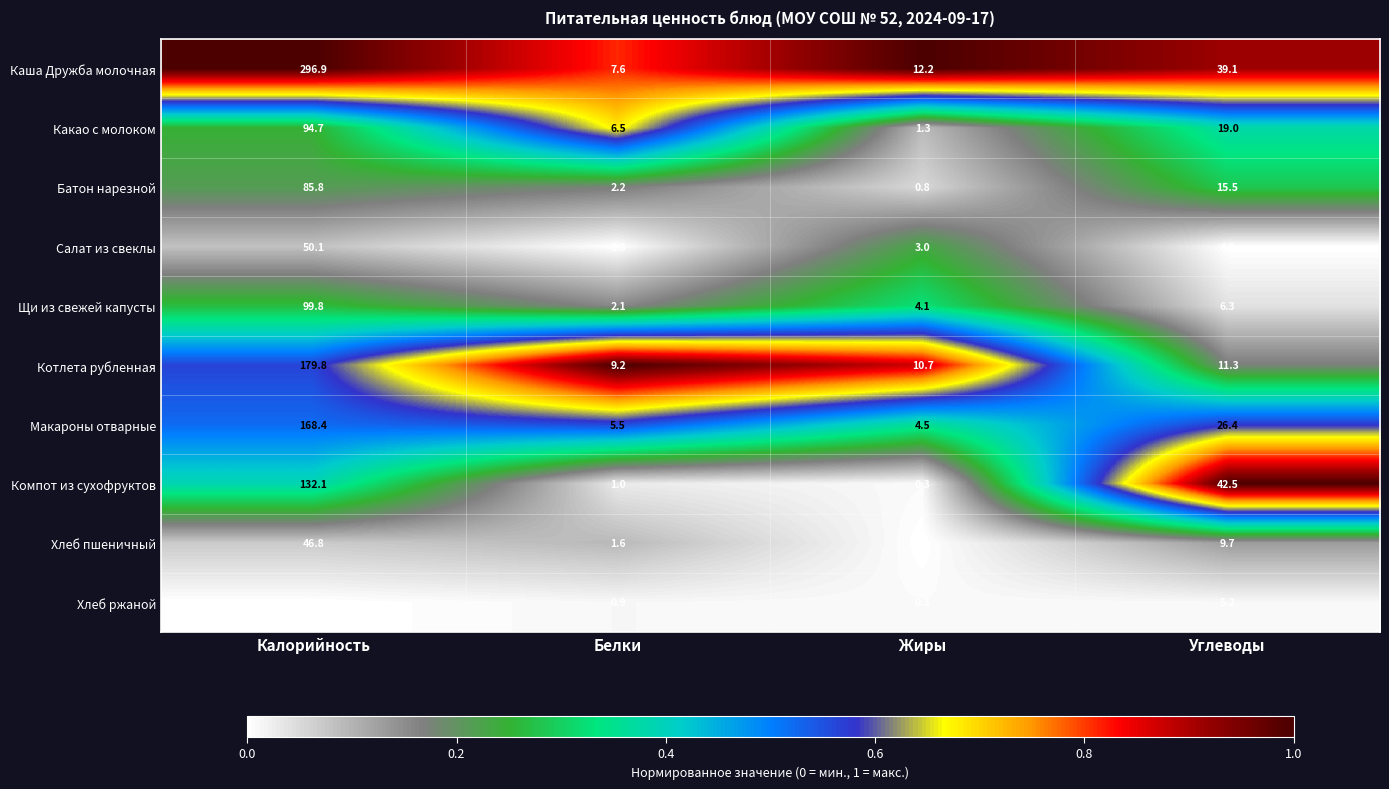

The Каша Дружба молочная series shows 16.2 at Жиры. True or false?

False